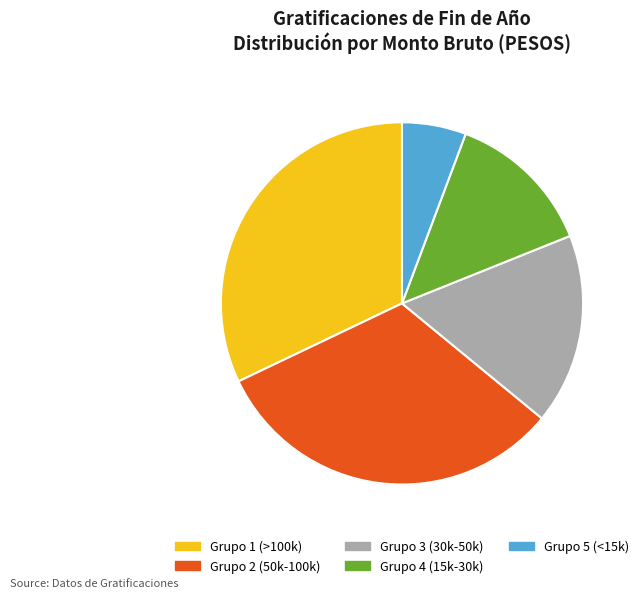

Is there a majority slice in this chart?

No